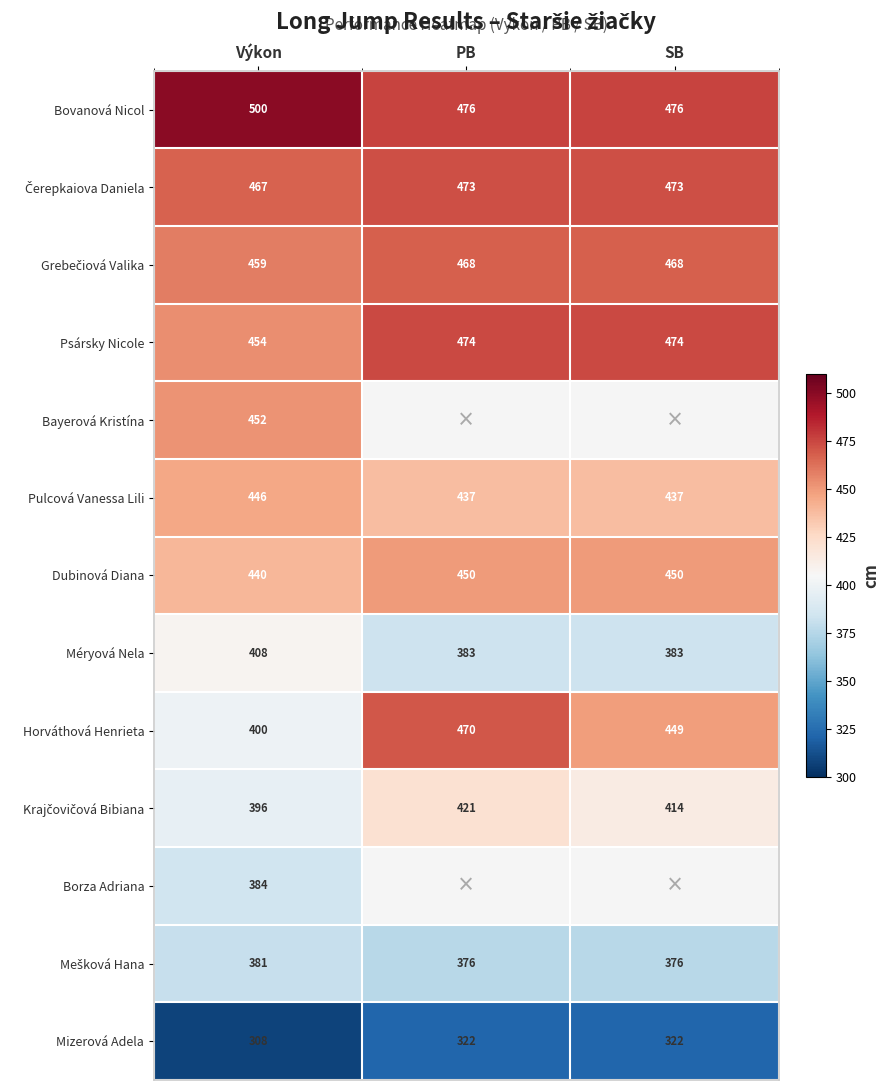

List the labels in order of Horváthová Henrieta value, smallest first.

Výkon, SB, PB